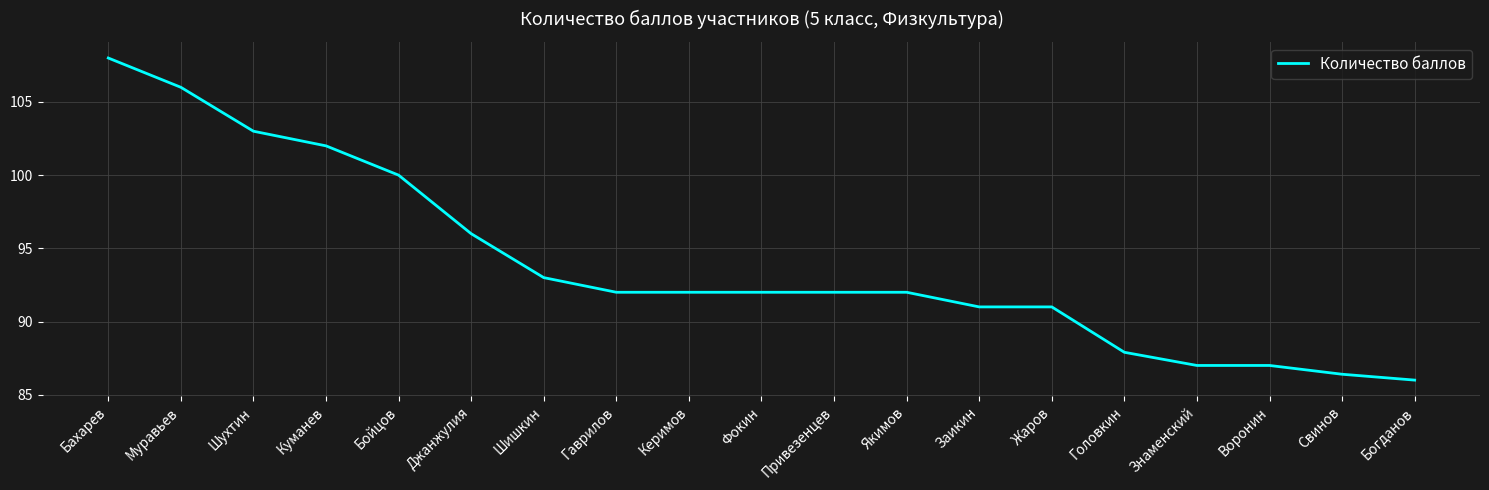

At which category does the chart reach its peak across all series?

Бахарев